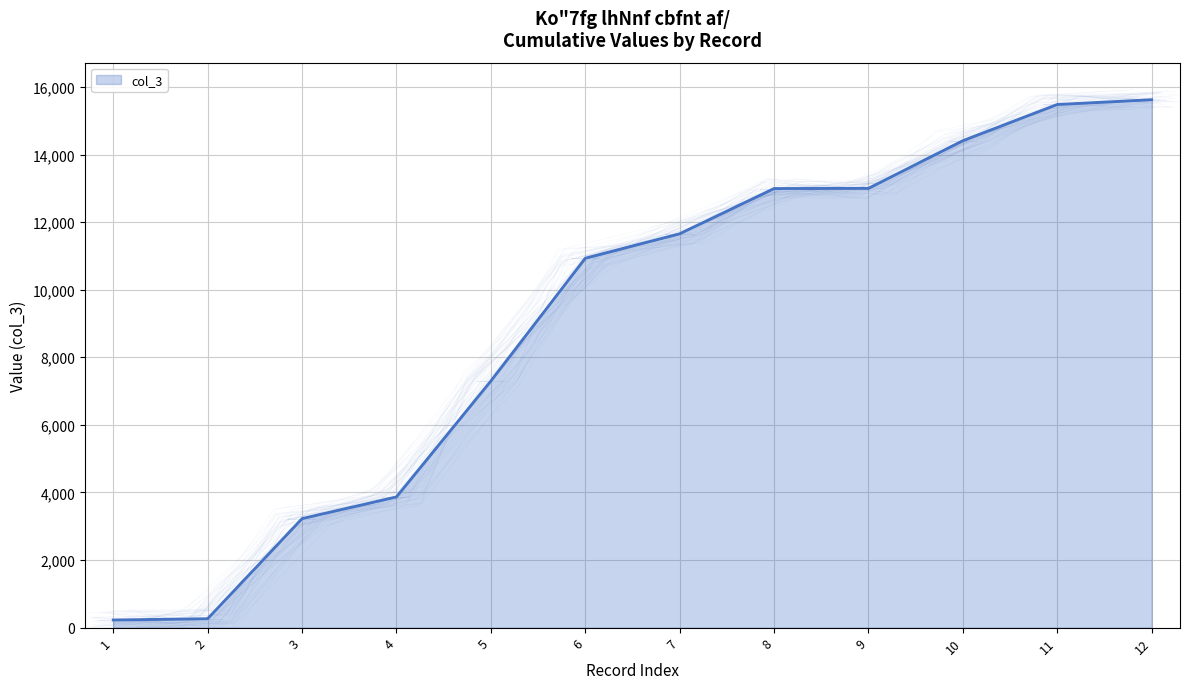

List the labels in order of value, smallest first.

1, 2, 3, 4, 5, 6, 7, 8, 9, 10, 11, 12